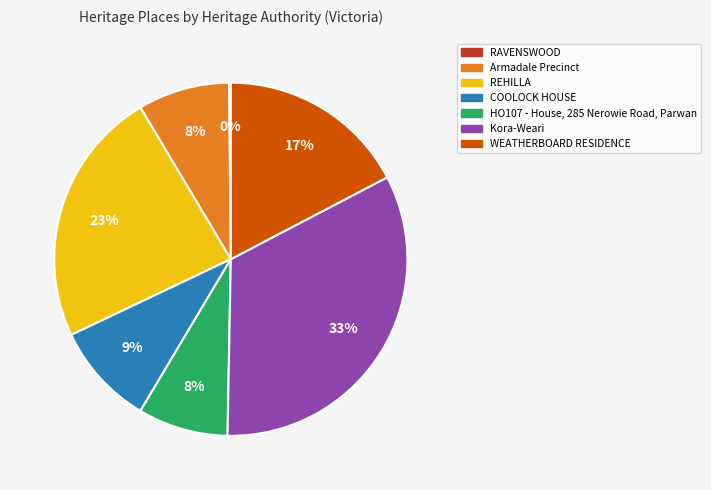

Combined, do REHILLA and Armadale Precinct account for over 50%?

No